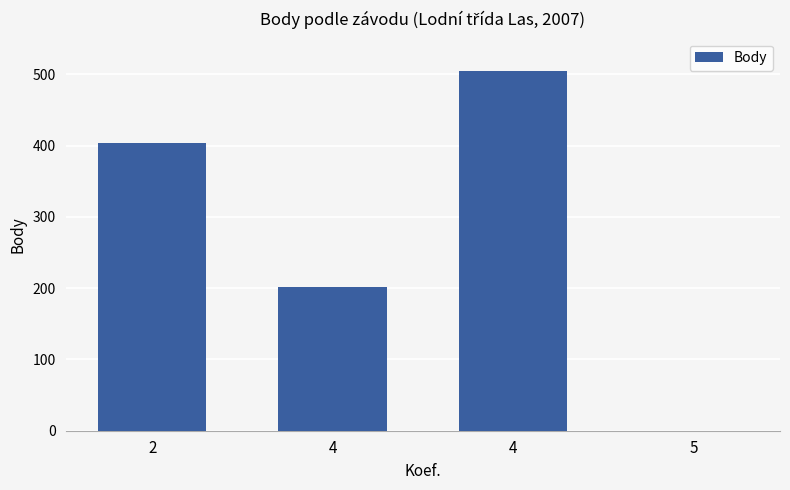

Count the number of data series in this chart.

1